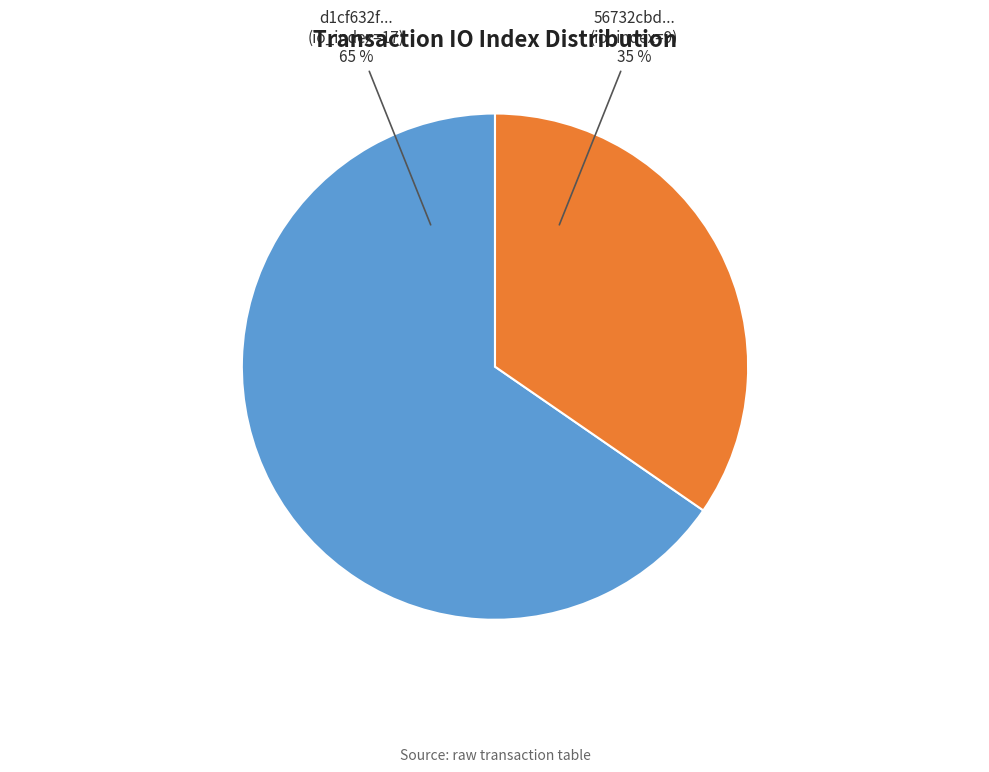

How many slices are in this pie chart?

2